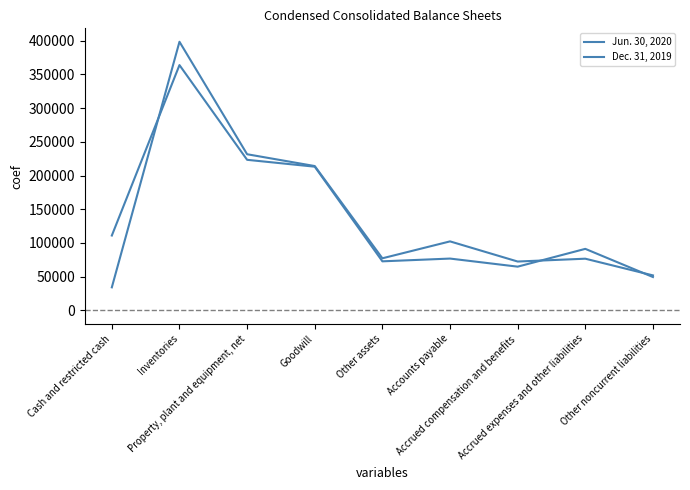

How many intersections are there between Dec. 31, 2019 and Jun. 30, 2020?

3